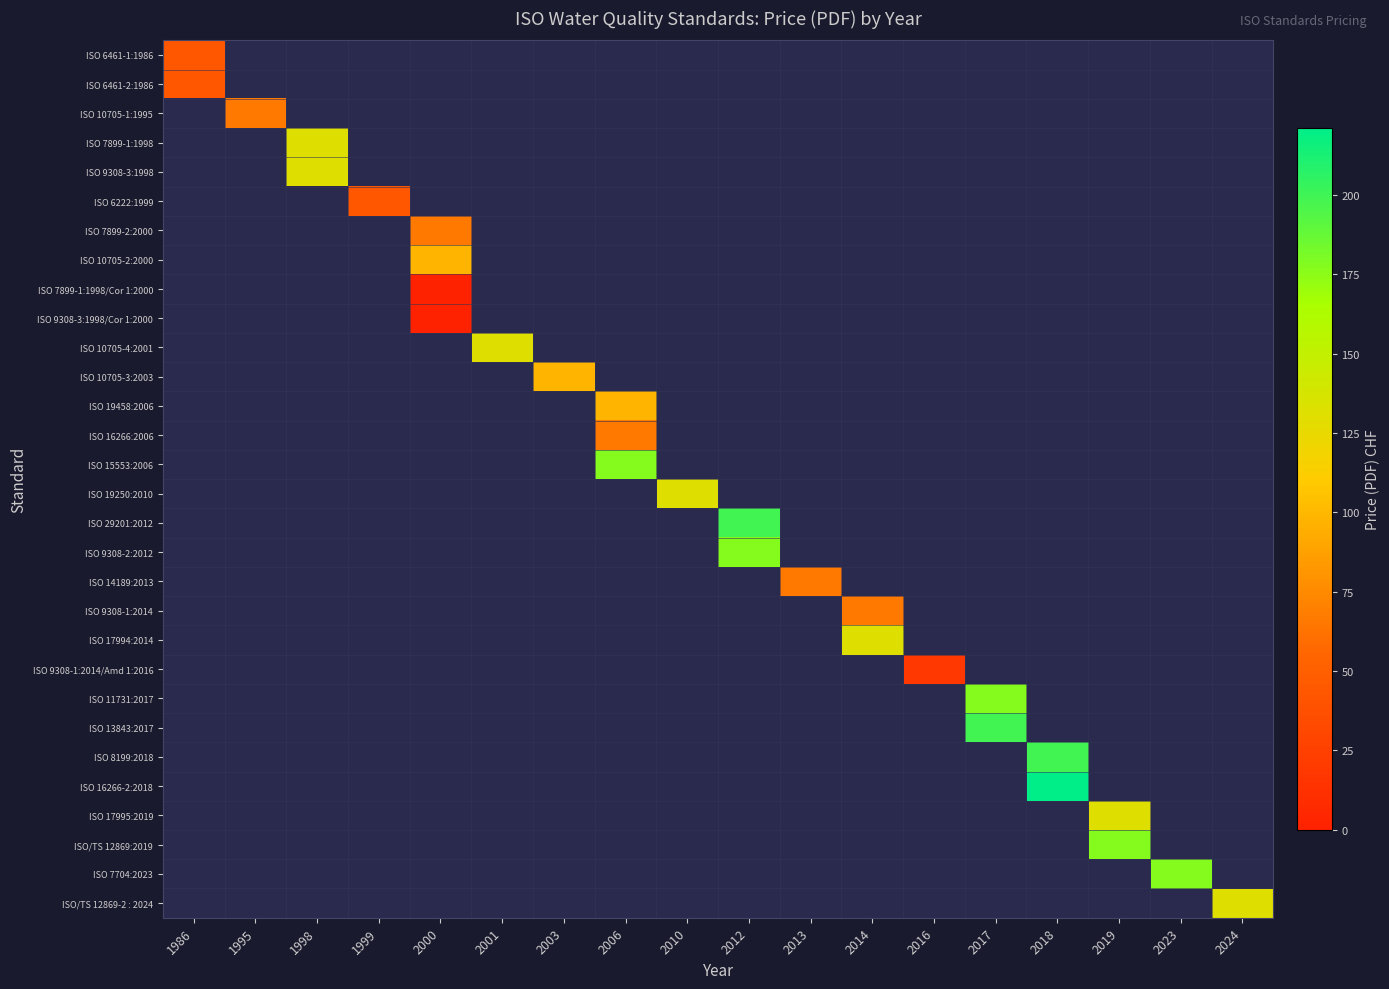

How many positive values does the ISO 9308-1:2014/Amd 1:2016 series have?

1